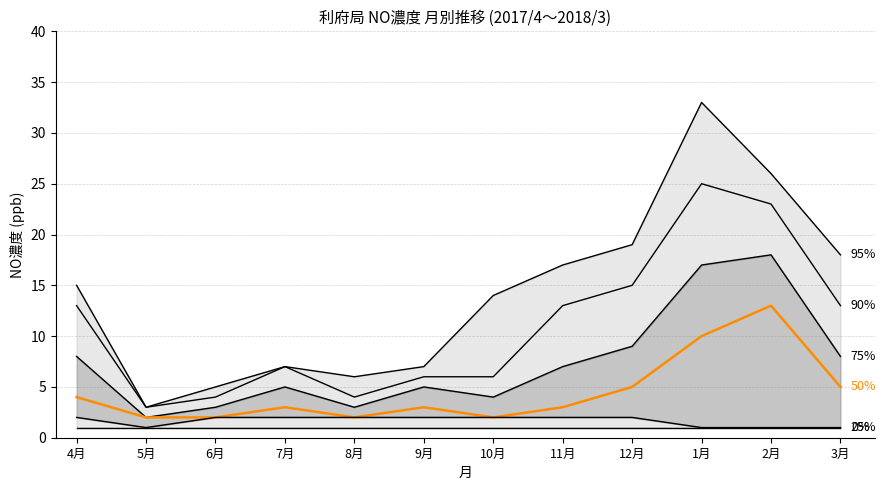

In 利府(90%), how many points are lower than both neighbors (excluding endpoints)?

2